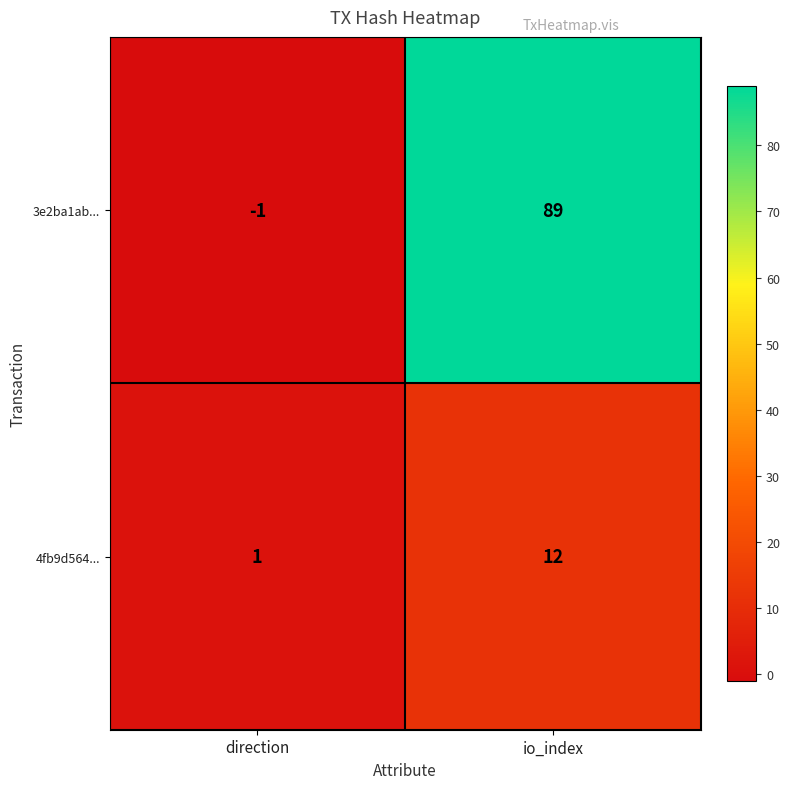

What is the difference between the 3e2ba1ab... values at direction and io_index?

90